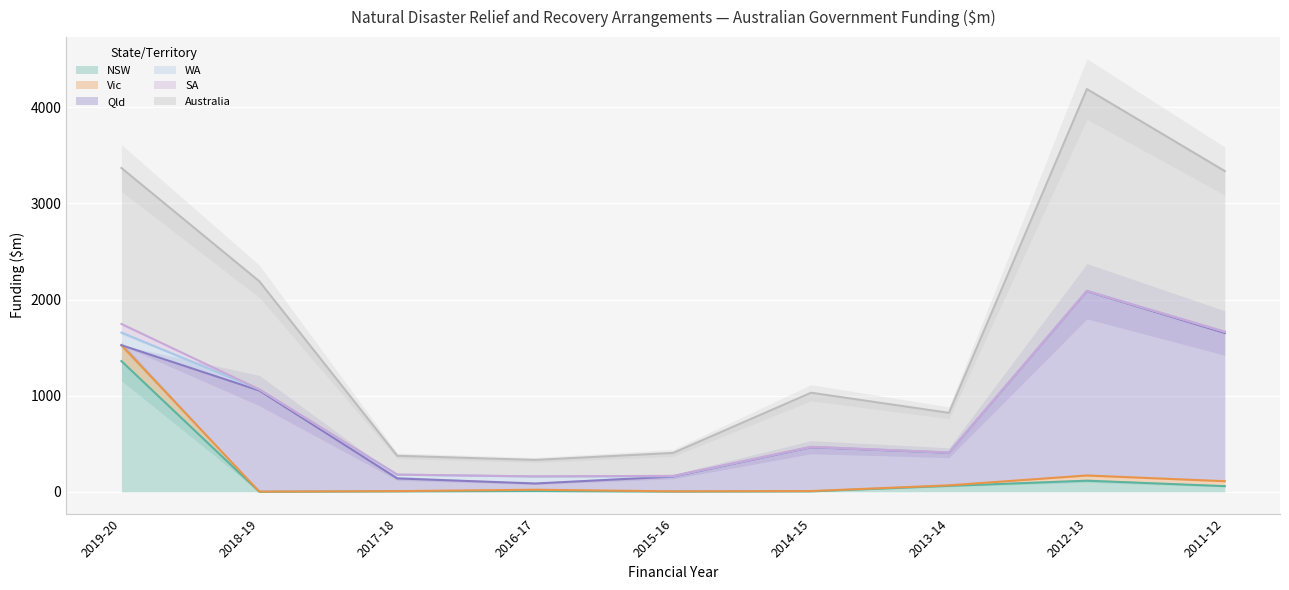

List the series in order of their peak value, lowest first.

NSW, SA, Australia